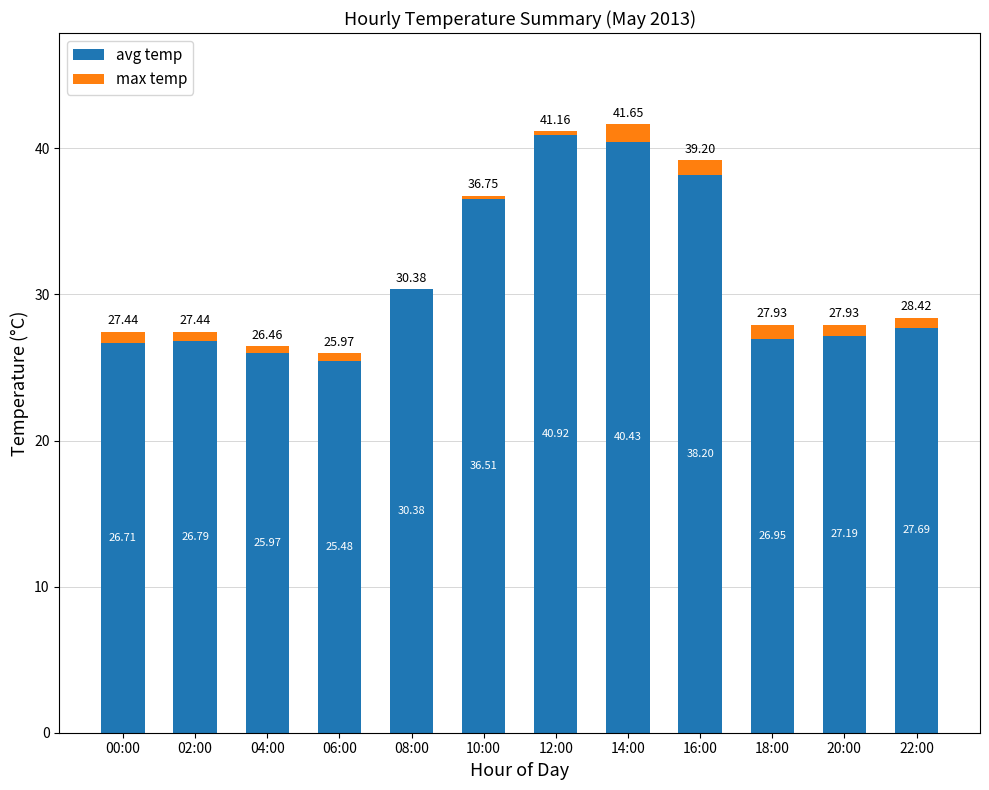

At which category is the sum across all series the highest?

14:00